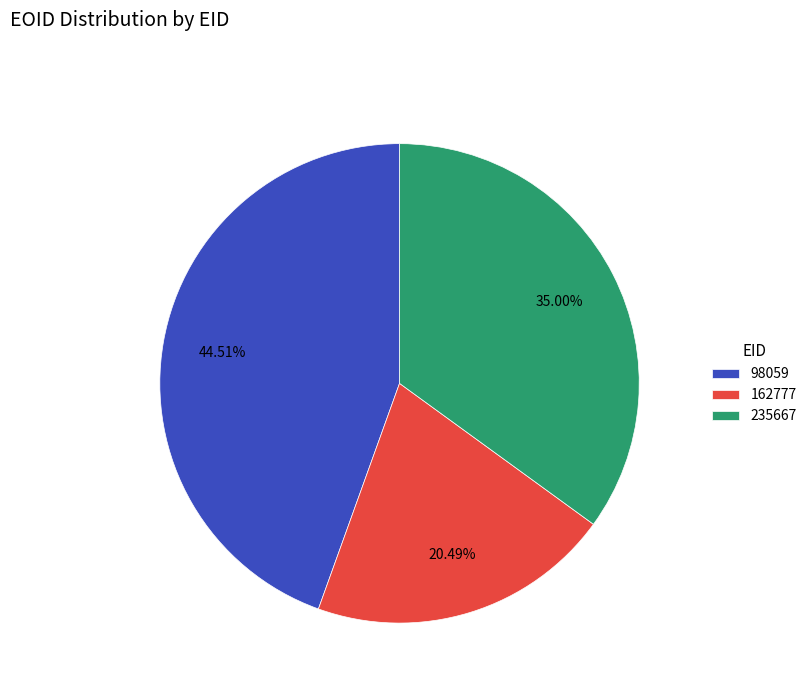

Approximately how many times larger is the value at 98059 compared to 162777?

2.2